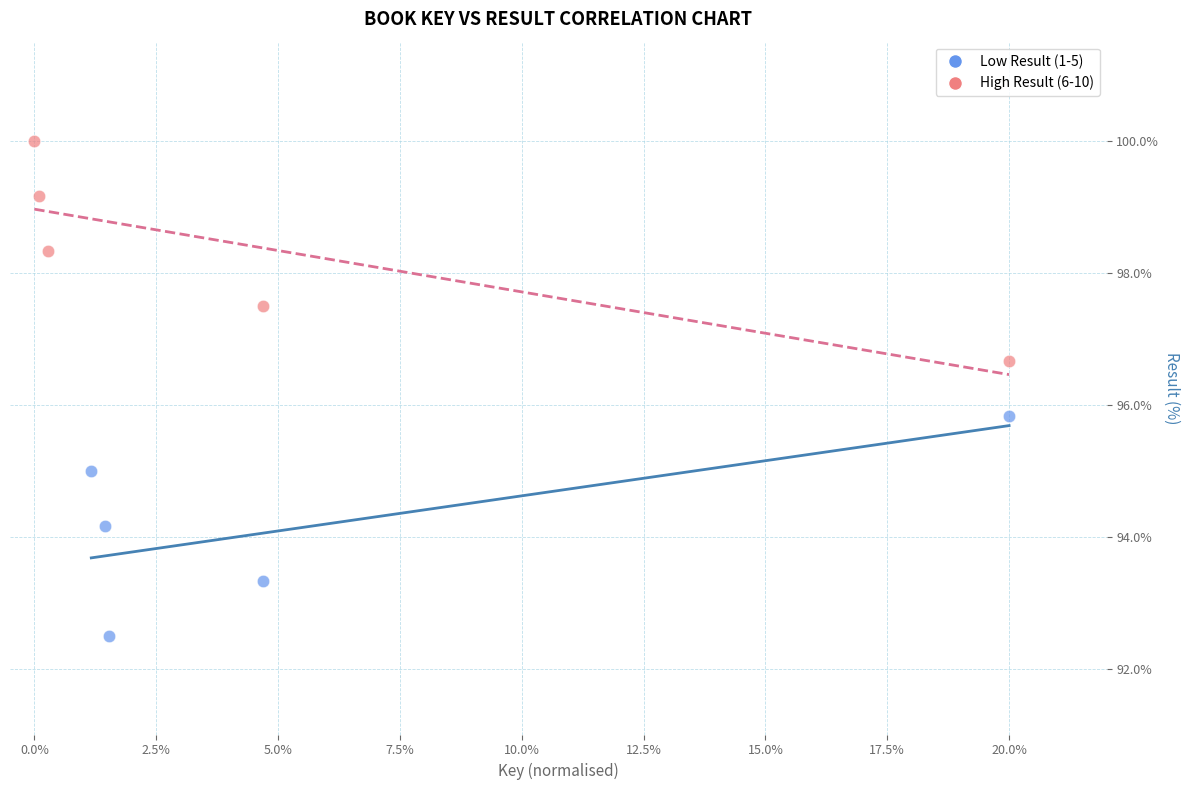

What are all the series names shown in the legend?

Low Result (1-5), High Result (6-10)